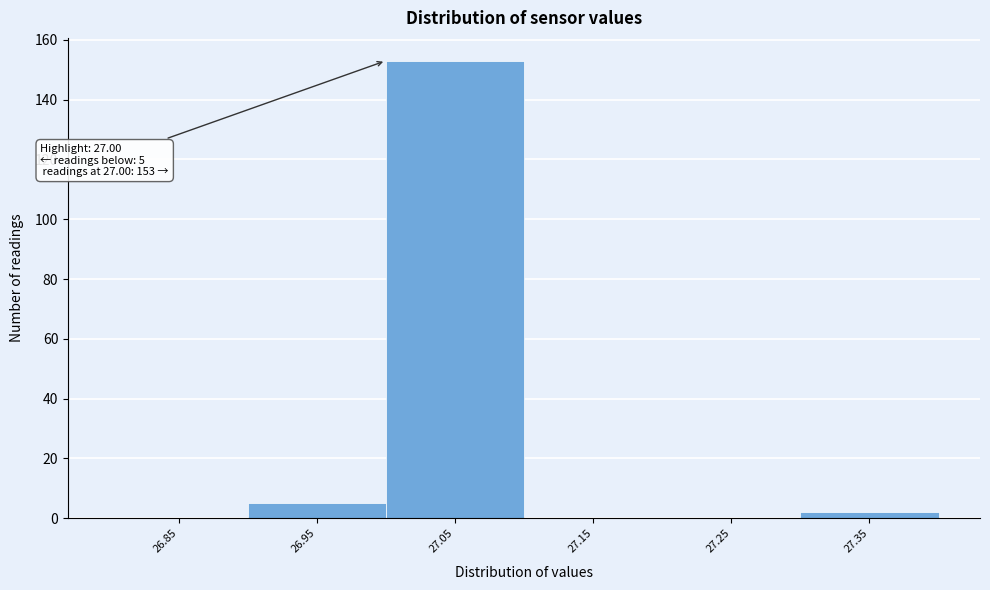

Over which range of the x-axis is the bar tallest?

27.0 to 27.1